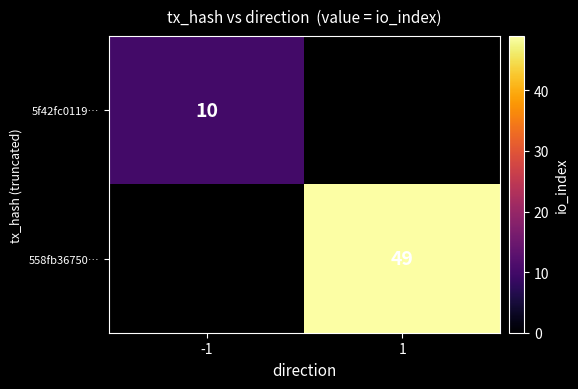

The 5f42fc0119… series shows 3 at -1. True or false?

False